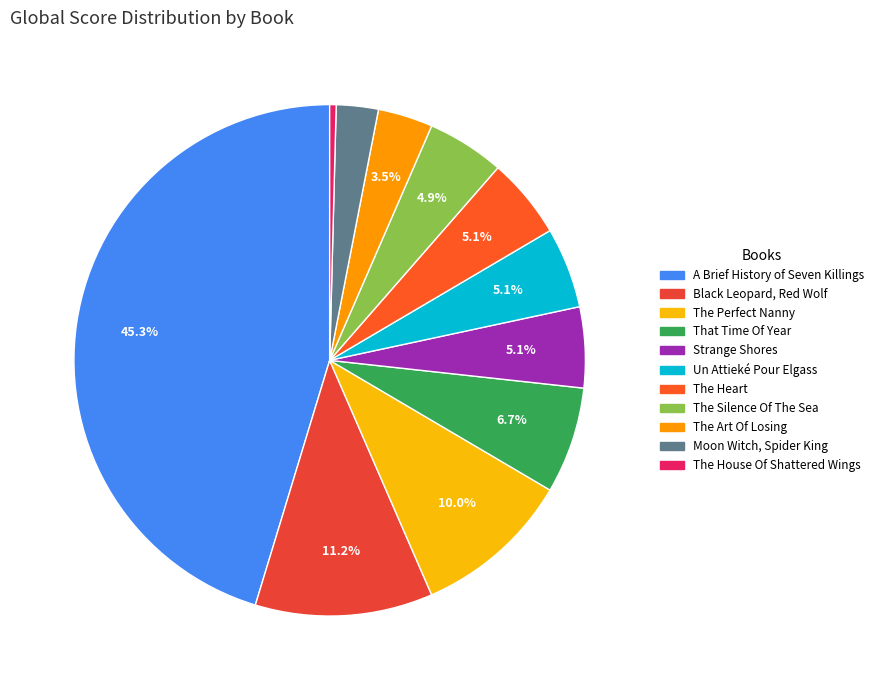

What is the ratio of the value at The Heart to the value at Un Attieké Pour Elgass?

1.0